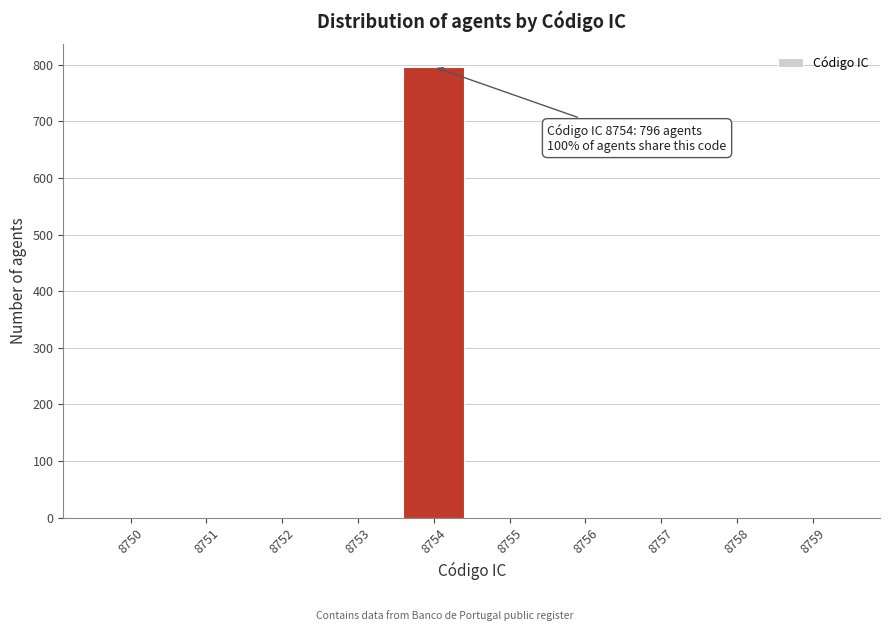

Reading left to right, transcribe all the data shown in this chart.

8750=0	8751=0	8752=0	8753=0	8754=796	8755=0	8756=0	8757=0	8758=0	8759=0